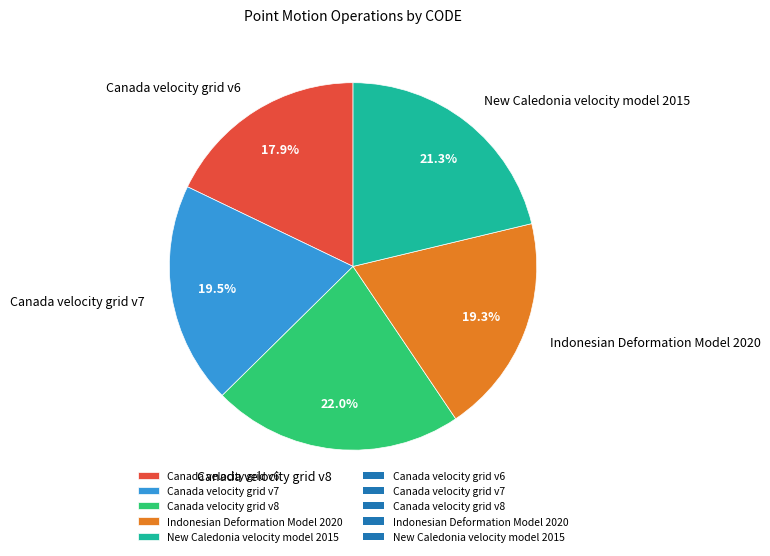

Which category has the biggest portion of the pie?

Canada velocity grid v8